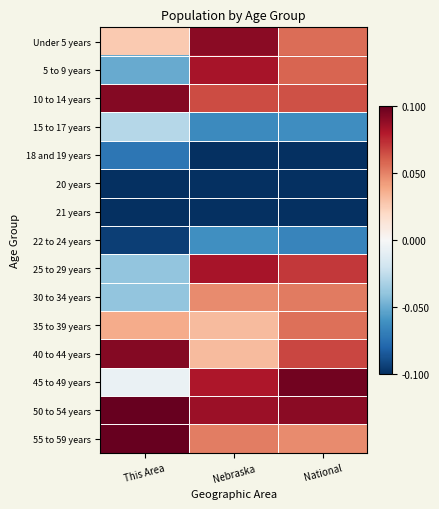

Rank the series by their maximum value, from highest to lowest.

50 to 54 years, 55 to 59 years, 45 to 49 years, 10 to 14 years, 40 to 44 years, Under 5 years, 25 to 29 years, 5 to 9 years, 35 to 39 years, 30 to 34 years, 15 to 17 years, 22 to 24 years, 18 and 19 years, 20 years, 21 years